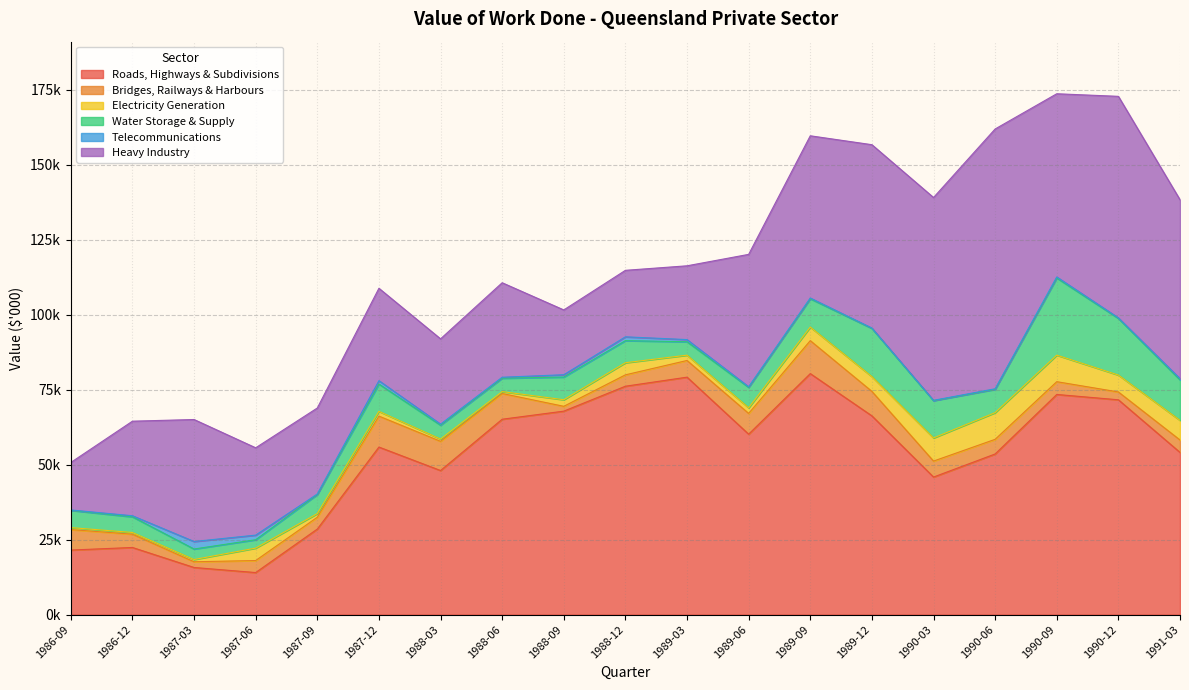

True or false: Electricity Generation and Heavy Industry cross at least once.

False